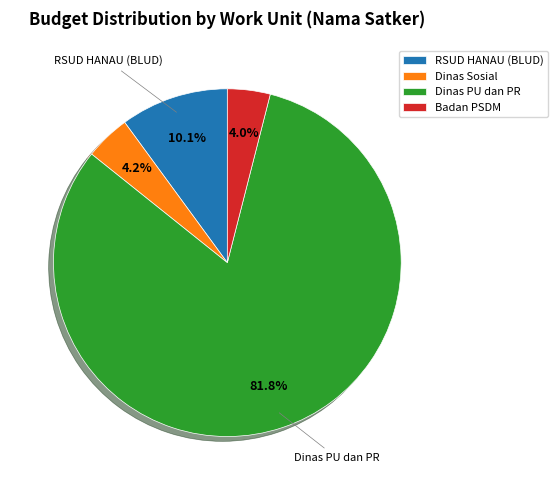

Which category accounts for the majority?

Dinas PU dan PR